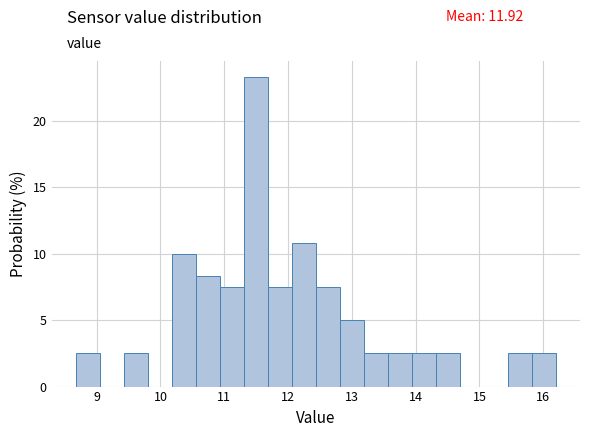

Read against the x-axis, roughly where is the centre of the tallest bar?

11.5